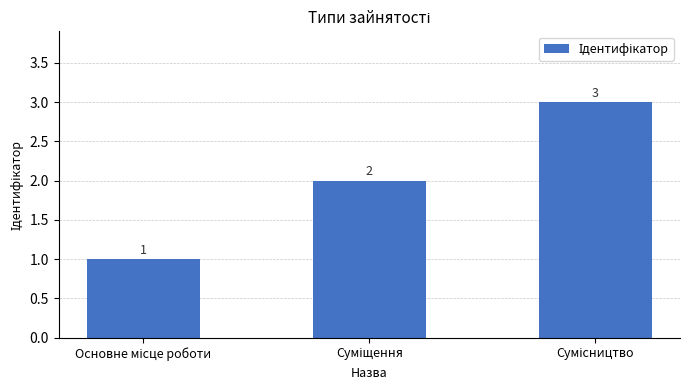

Reading right to left, list all the values displayed in this chart.

3	2	1